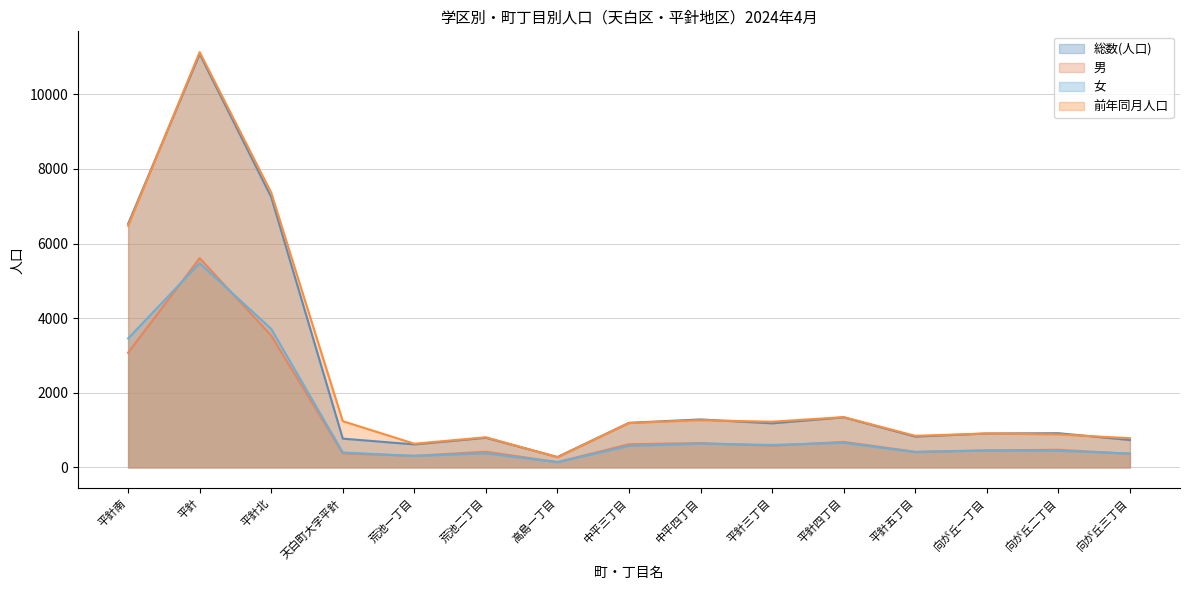

What is the maximum value for 男?

5609